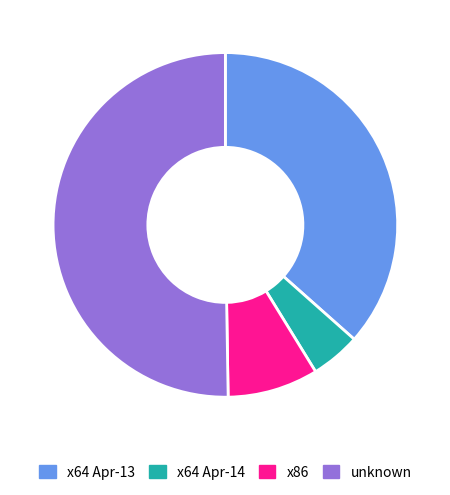

The x64 Apr-13 slice represents 44% of the pie. True or false?

False